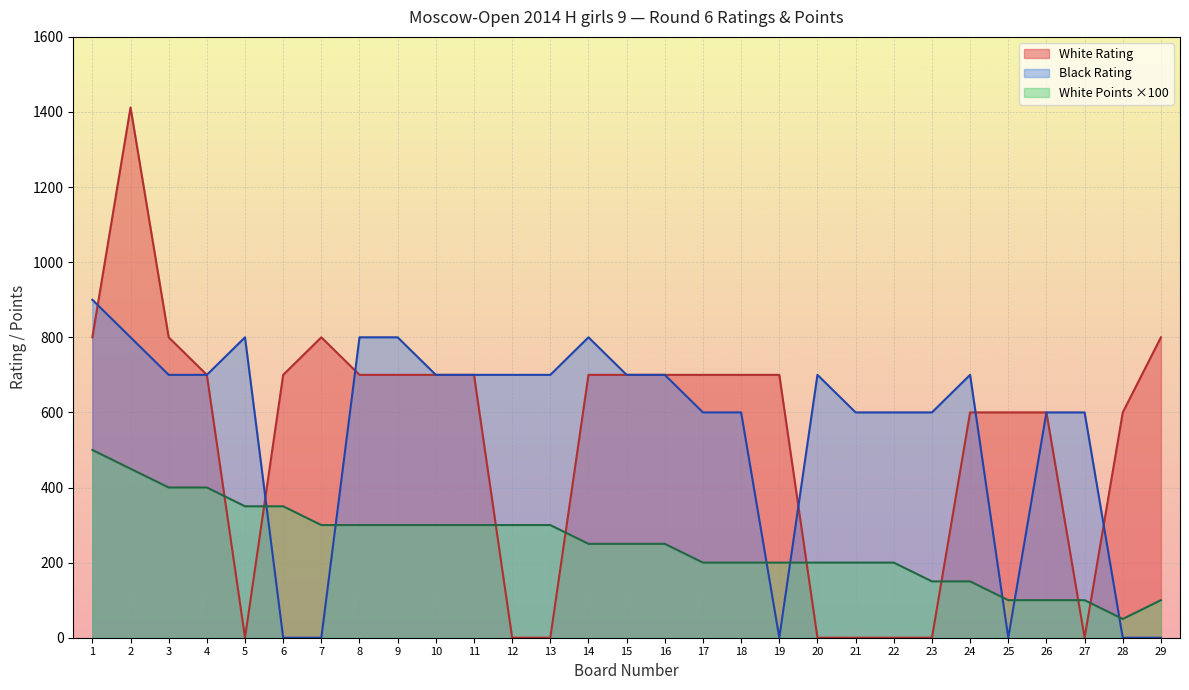

What is the average value of the White Rating series?

531